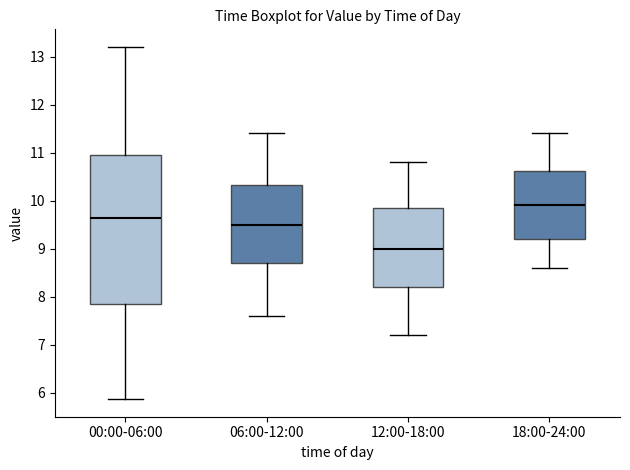

Reading left to right, read every box against the y-axis: the position of its median line, the range the box covers, and the ends of its whiskers. The values are not printed on the chart, so give them approximately, as read against the axis.

00:00-06:00: median 9.7, box 7.8 to 11.0, whiskers 5.9 to 13.2
06:00-12:00: median 9.5, box 8.7 to 10.3, whiskers 7.6 to 11.4
12:00-18:00: median 9.0, box 8.2 to 9.9, whiskers 7.2 to 10.8
18:00-24:00: median 9.9, box 9.2 to 10.6, whiskers 8.6 to 11.4